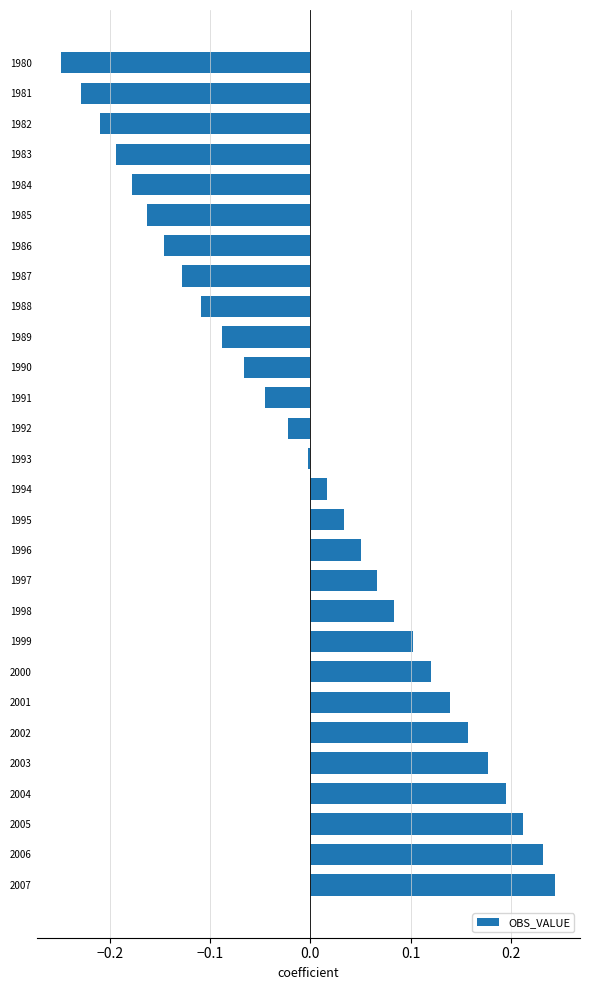

Which category has the lowest value across all series?

1980